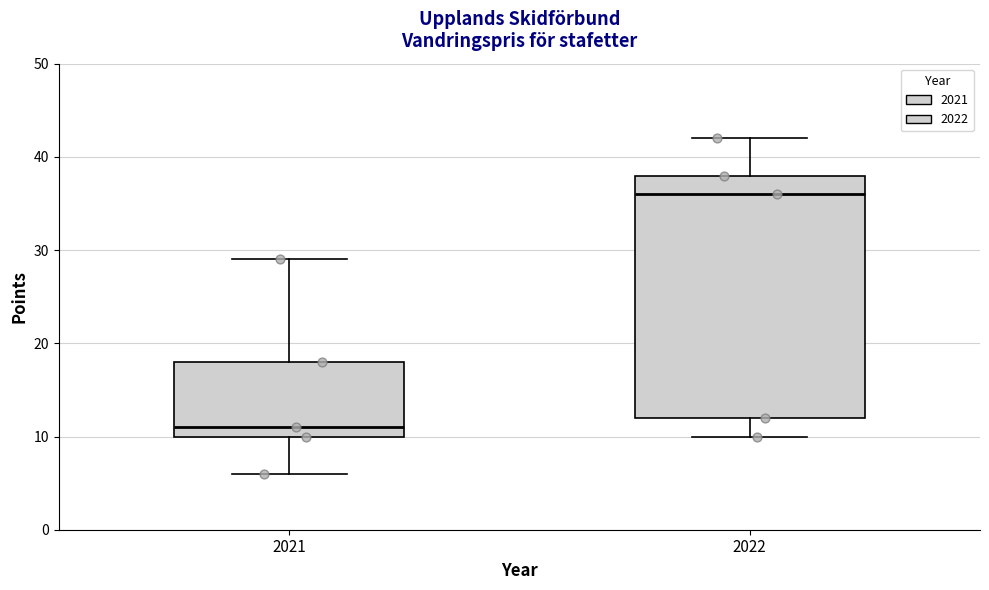

Comparing the boxes themselves (not the whiskers), which one is the tallest?

2022